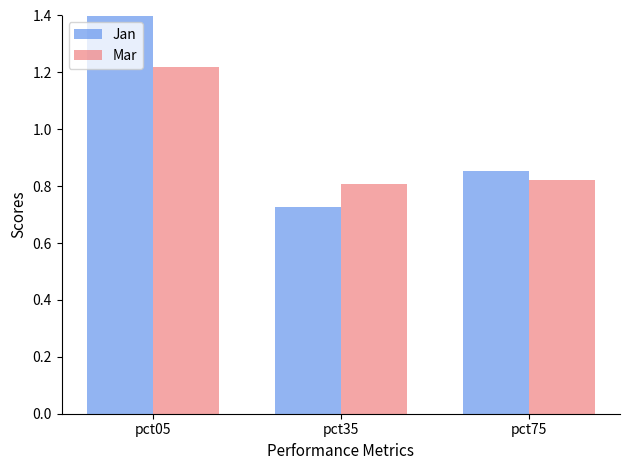

Where is Jan nearest to the value 1?

pct75